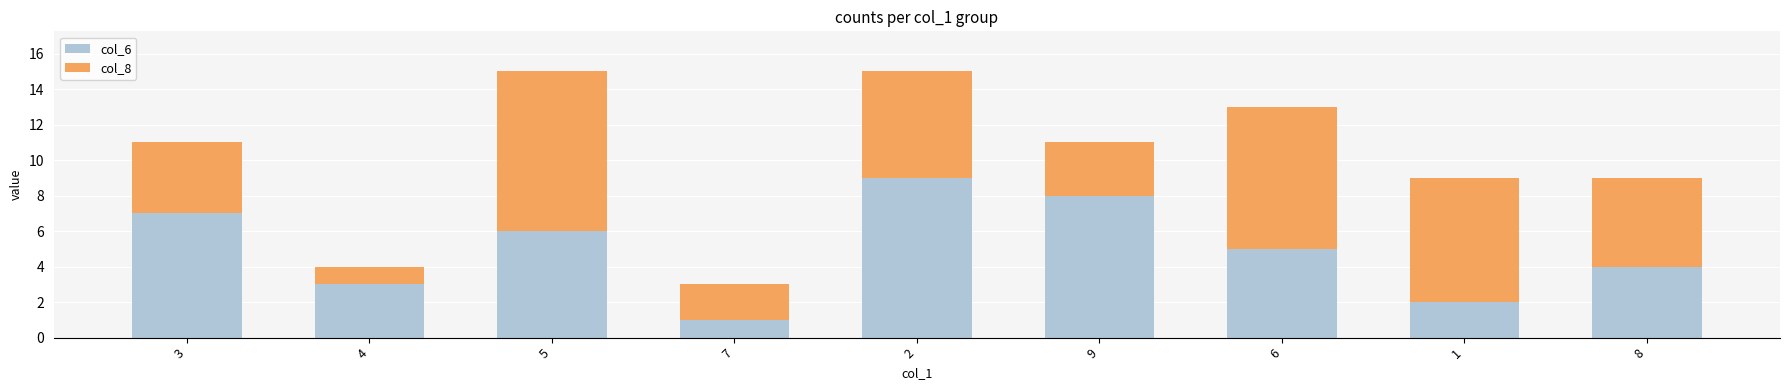

Is it true that col_6 equals 4 at 4?

False